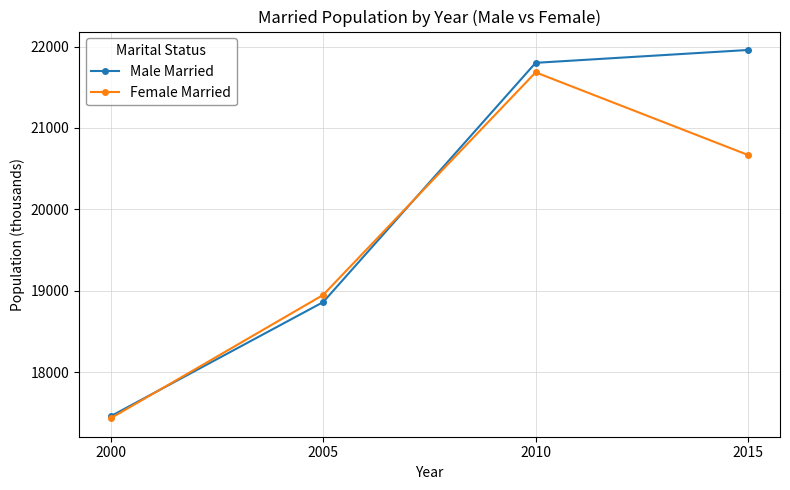

What is the value of the Male Married point at the 1st from the left?

17456